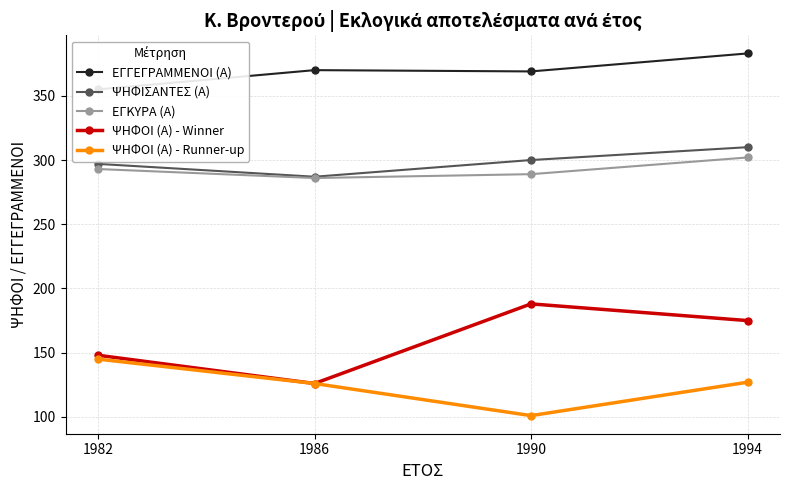

What is the average value of the ΨΗΦΙΣΑΝΤΕΣ (Α) series?

298